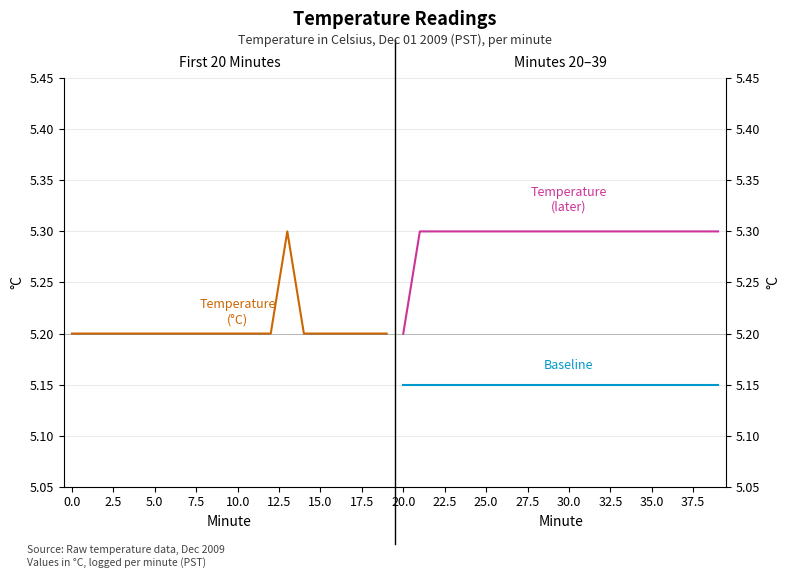

List the series in order of their overall mean, highest first.

Temperature (°C) — later, Temperature (°C), Baseline